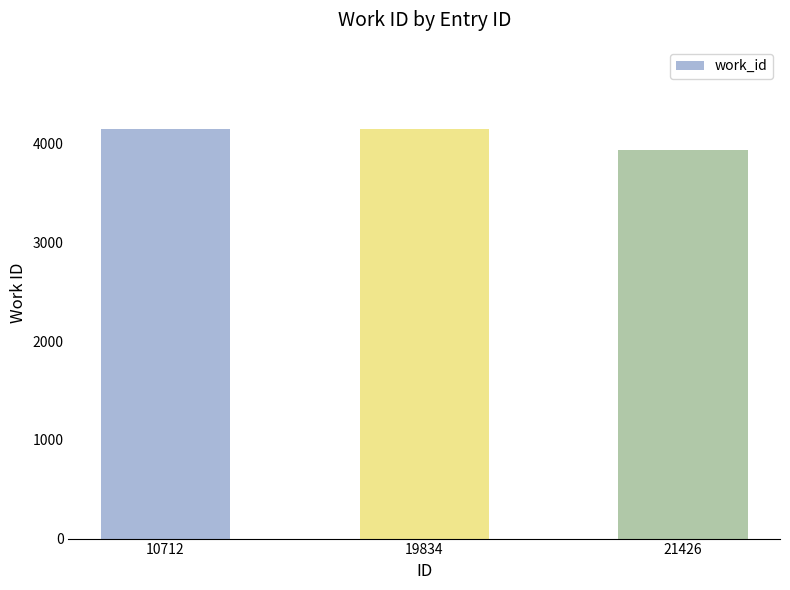

What is the average value?

4081